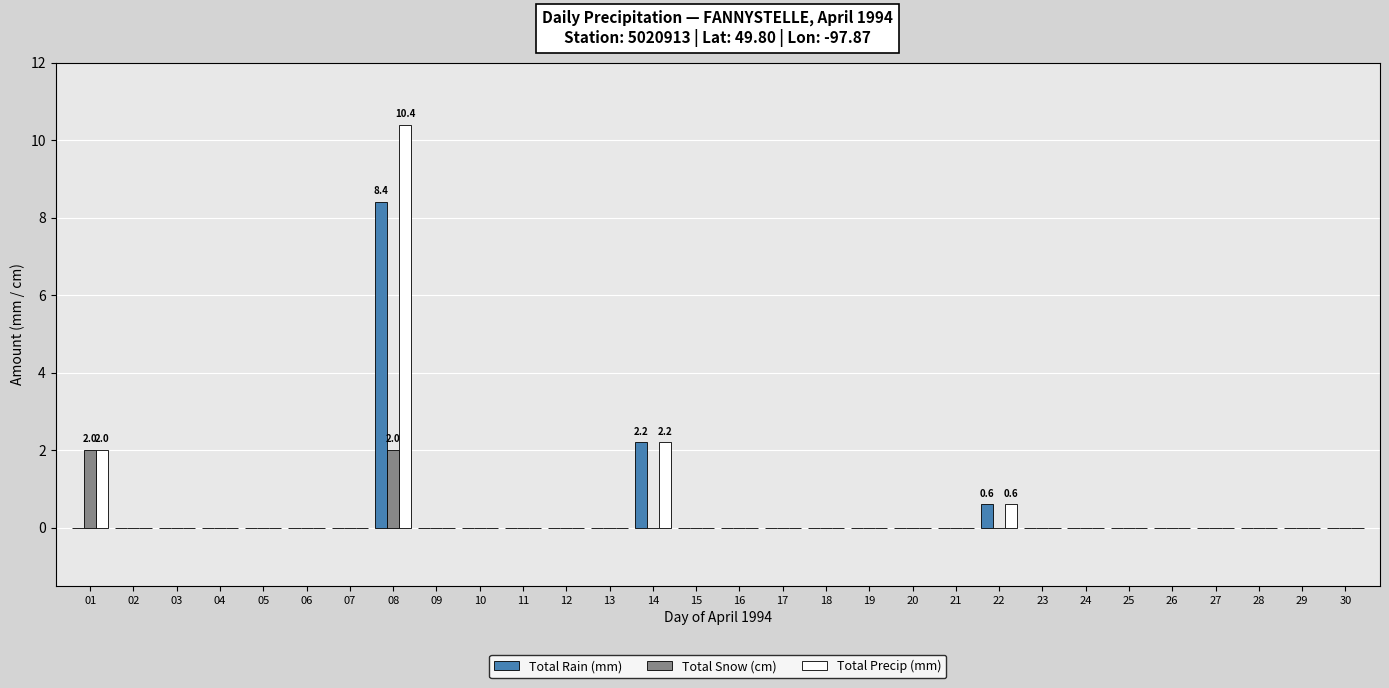

The value of Total Snow (cm) at 08 is 2.8. True or false?

False